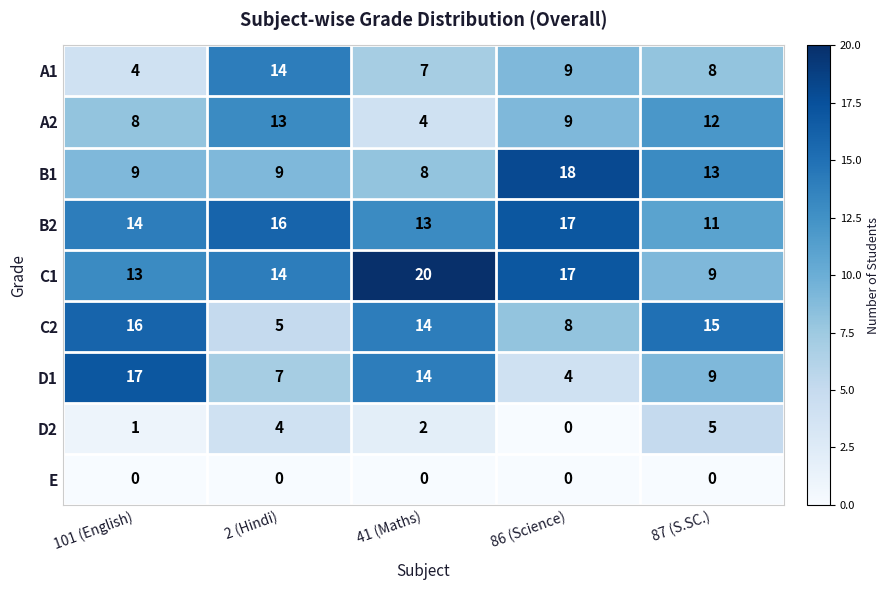

The C2 series shows 27 at 87 (S.SC.). True or false?

False